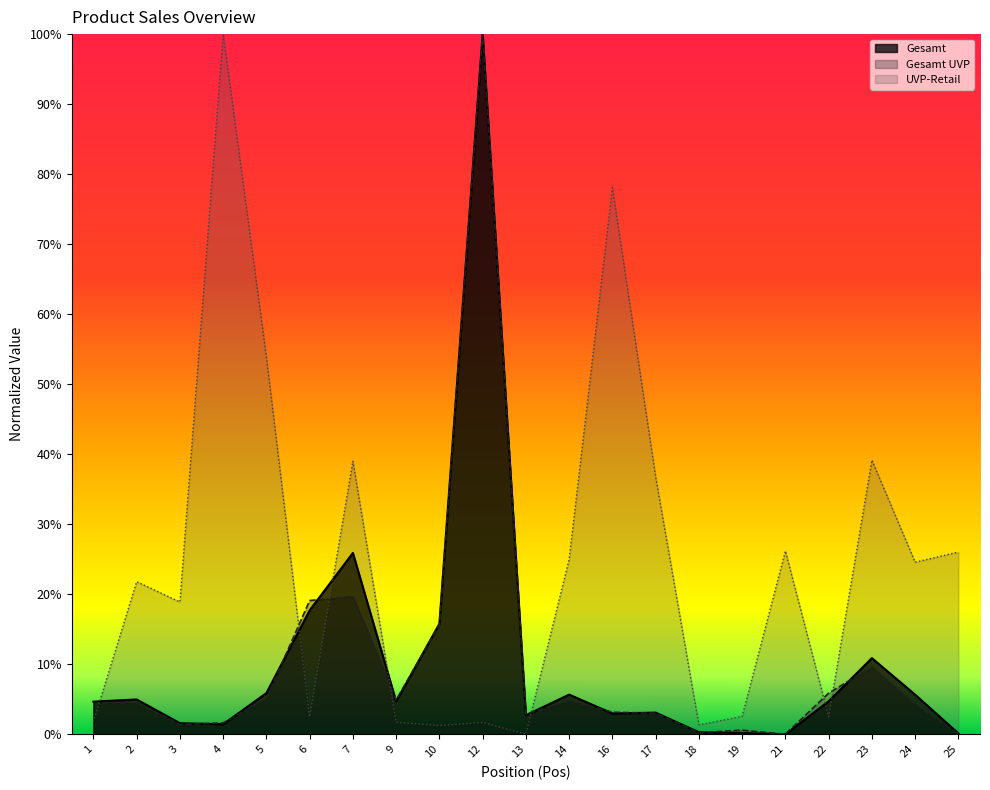

Reading left to right, extract all data points from this chart.

Gesamt: 1=0.0	2=0.0	3=0.0	4=0.0	5=0.1	6=0.2	7=0.3	9=0.0	10=0.2	12=1.0	13=0.0	14=0.1	16=0.0	17=0.0	18=0.0	19=0.0	21=0.0	22=0.0	23=0.1	24=0.1	25=0.0
UVP-Retail: 1=0.0	2=0.2	3=0.2	4=1.0	5=0.5	6=0.0	7=0.4	9=0.0	10=0.0	12=0.0	13=0.0	14=0.2	16=0.8	17=0.4	18=0.0	19=0.0	21=0.3	22=0.0	23=0.4	24=0.2	25=0.3
Gesamt UVP: 1=0.0	2=0.0	3=0.0	4=0.0	5=0.1	6=0.2	7=0.2	9=0.0	10=0.2	12=1.0	13=0.0	14=0.0	16=0.0	17=0.0	18=0.0	19=0.0	21=0.0	22=0.1	23=0.1	24=0.0	25=0.0